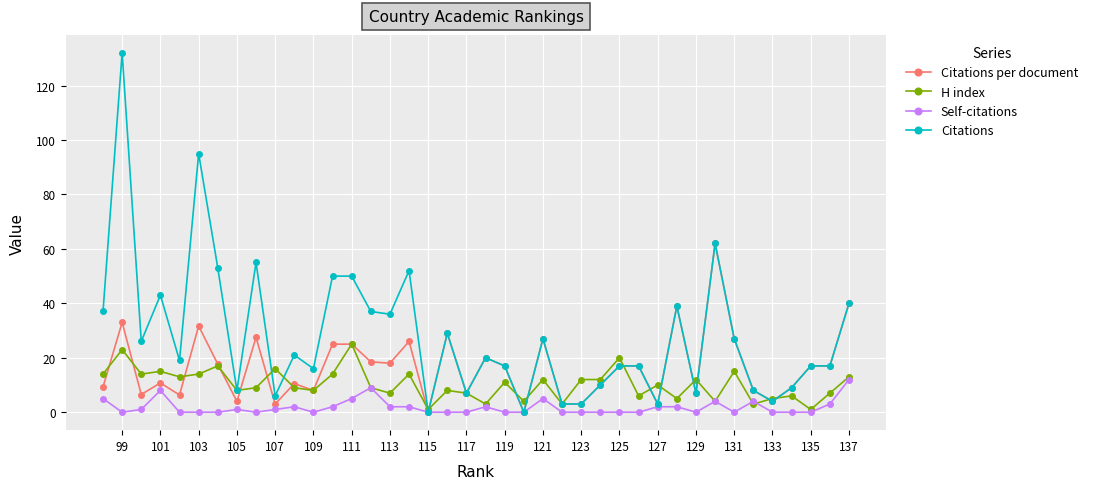

Is the value of Citations per document at 131 greater than the value of Citations at 103?

No